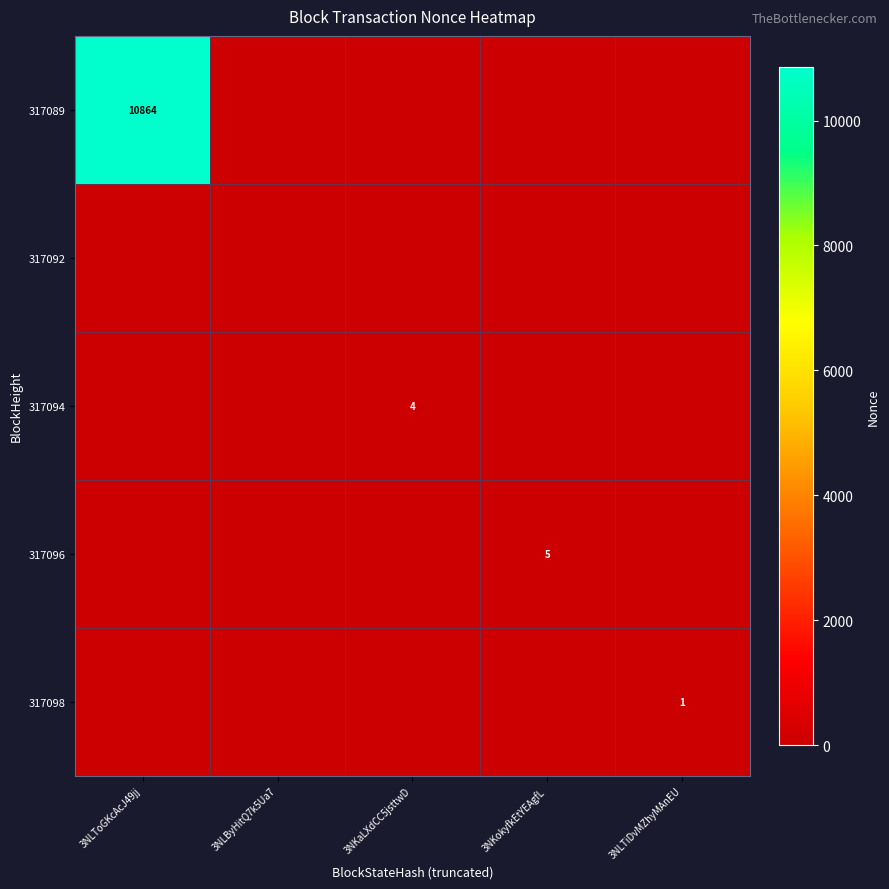

The 317094 series shows 2 at 3NKaLXdCC5jsttwD. True or false?

False